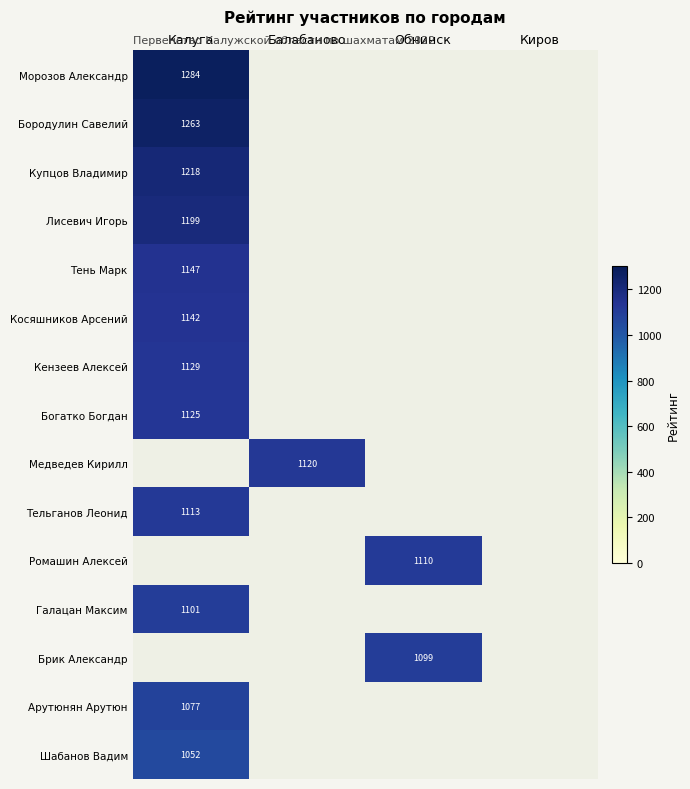

Rank the series by their average value, from highest to lowest.

Морозов Александр, Бородулин Савелий, Купцов Владимир, Лисевич Игорь, Тень Марк, Косяшников Арсений, Кензеев Алексей, Богатко Богдан, Медведев Кирилл, Тельганов Леонид, Ромашин Алексей, Галацан Максим, Брик Александр, Арутюнян Арутюн, Шабанов Вадим